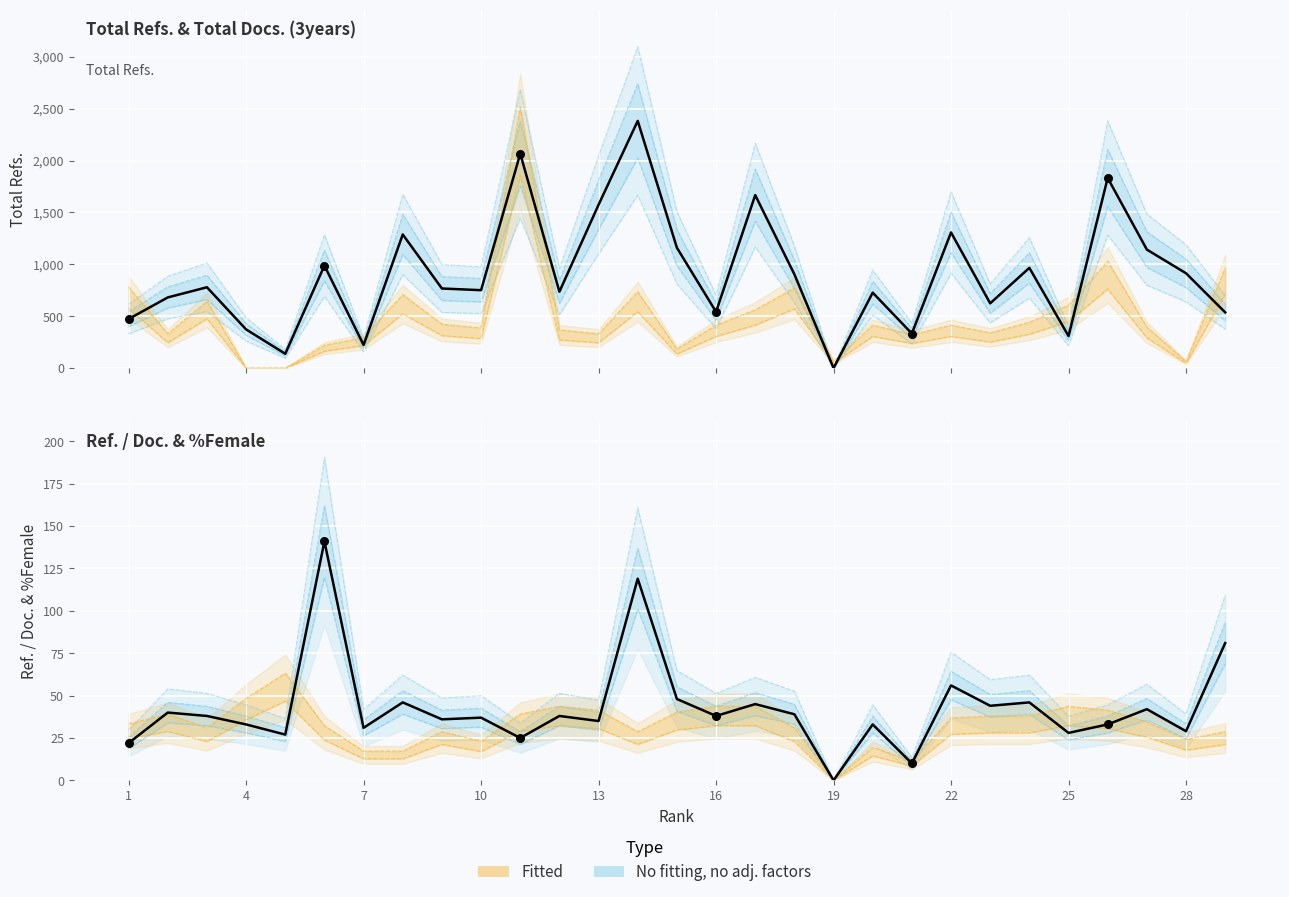

Which series has the largest total across all categories?

Total Refs.